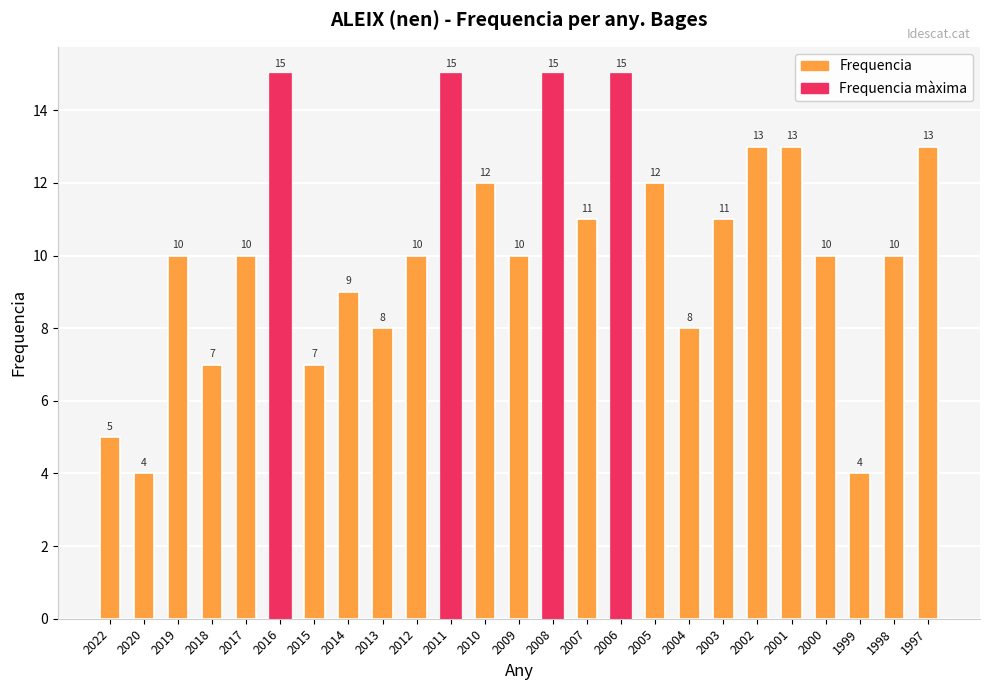

What is the minimum value shown in the chart?

4